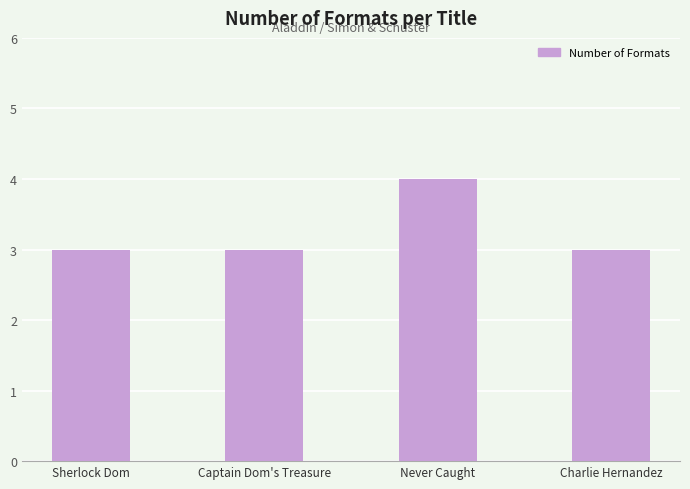

What position from the right is Sherlock Dom?

4